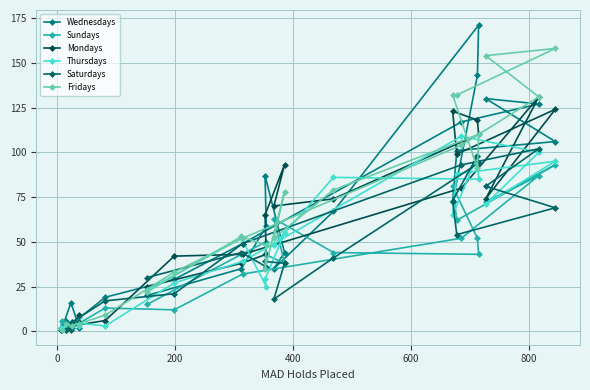

Which series ends up on top after the final intersection of Mondays and Wednesdays?

Mondays